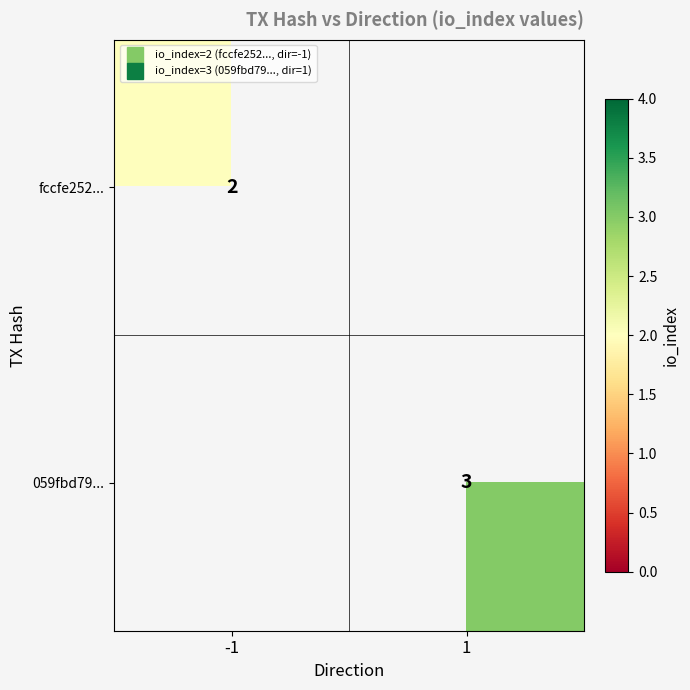

Rank the categories by 059fbd79... value from highest to lowest.

-1, 1